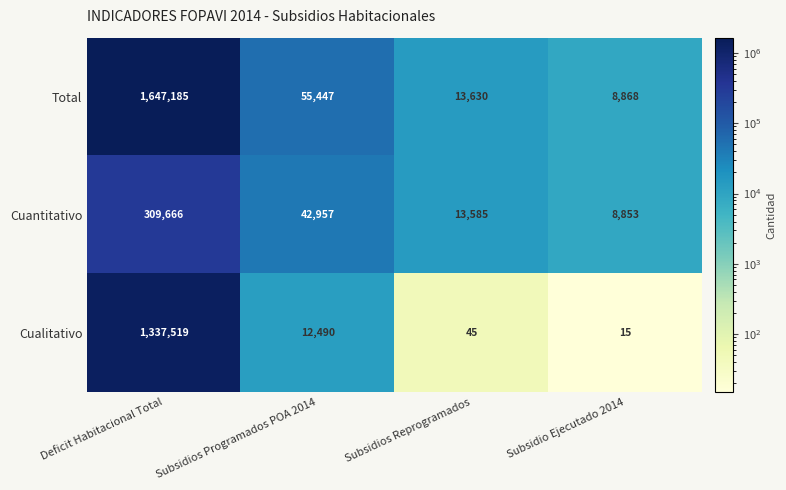

Reading left to right, list all the values displayed in this chart.

Total: Deficit Habitacional Total=1647185	Subsidios Programados POA 2014=55447	Subsidios Reprogramados=13630	Subsidio Ejecutado 2014=8868
Cuantitativo: Deficit Habitacional Total=309666	Subsidios Programados POA 2014=42957	Subsidios Reprogramados=13585	Subsidio Ejecutado 2014=8853
Cualitativo: Deficit Habitacional Total=1337519	Subsidios Programados POA 2014=12490	Subsidios Reprogramados=45	Subsidio Ejecutado 2014=15